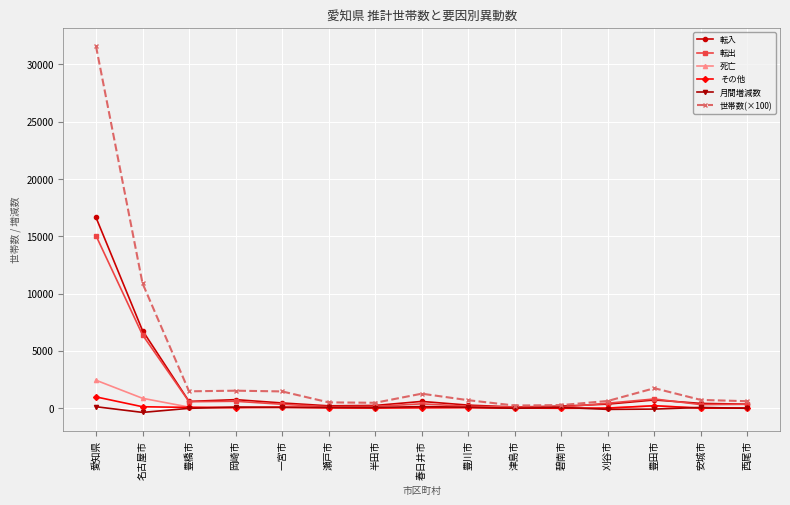

Which label corresponds to the largest value in the chart?

愛知県